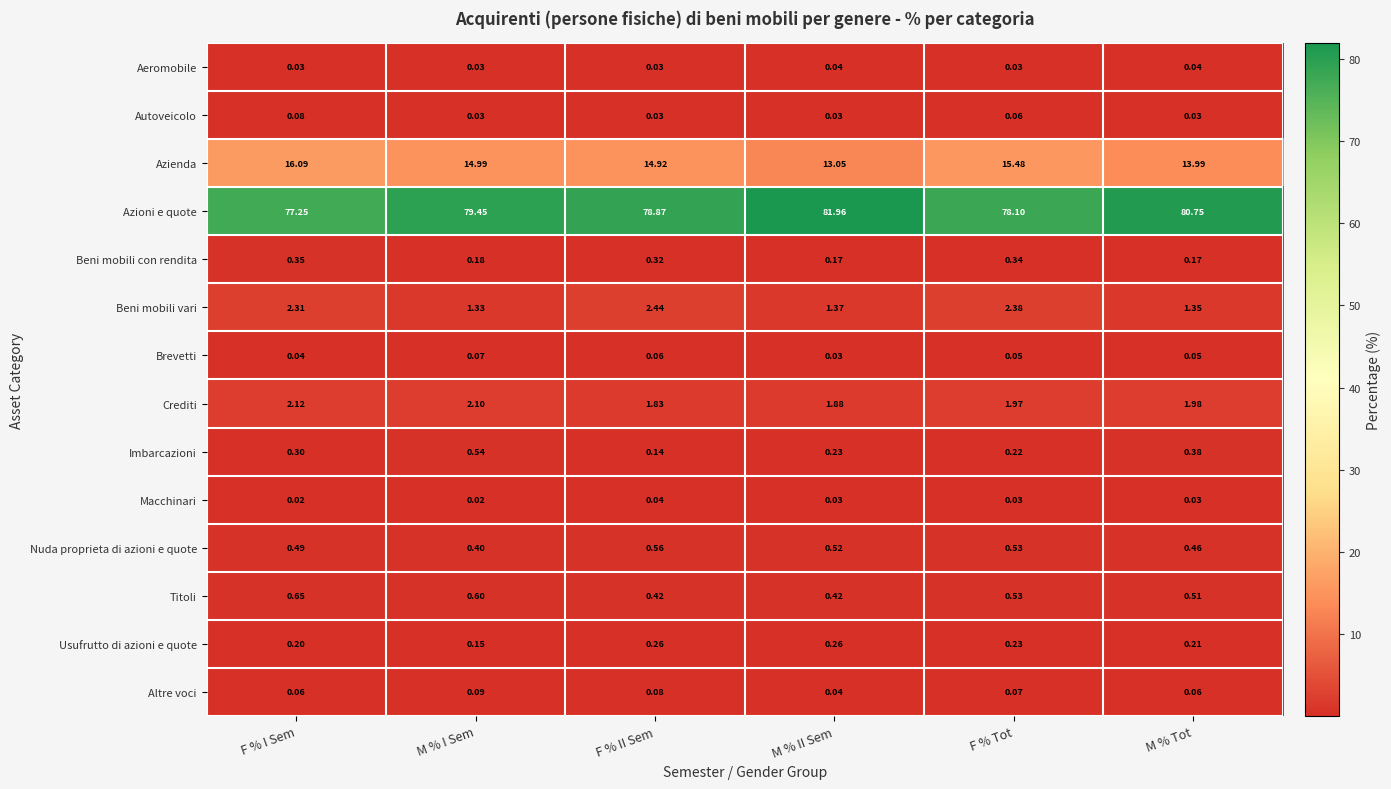

Is the value of Titoli at F % Tot greater than the value of Nuda proprieta di azioni e quote at M % I Sem?

Yes